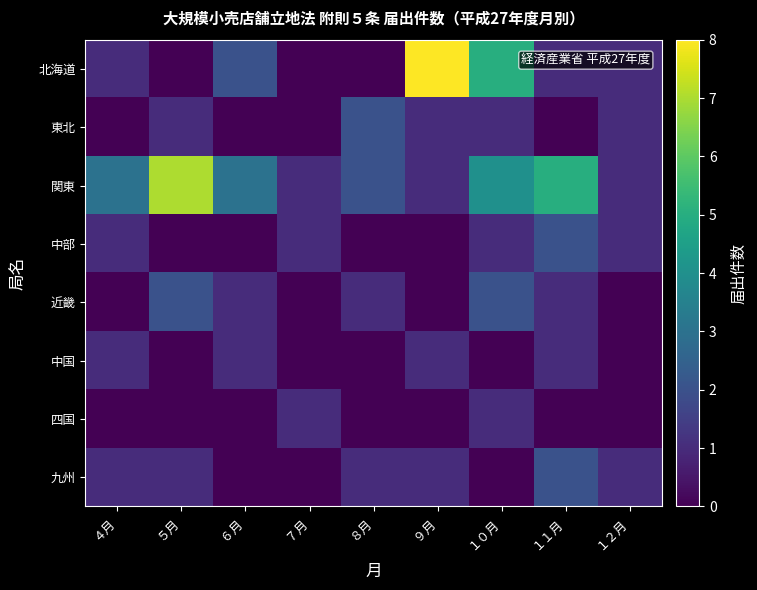

Reading right to left, extract all data points from this chart.

北海道: １２月=1	１１月=1	１０月=5	９月=8	８月=0	７月=0	６月=2	５月=0	４月=1
東北: １２月=1	１１月=0	１０月=1	９月=1	８月=2	７月=0	６月=0	５月=1	４月=0
関東: １２月=1	１１月=5	１０月=4	９月=1	８月=2	７月=1	６月=3	５月=7	４月=3
中部: １２月=1	１１月=2	１０月=1	９月=0	８月=0	７月=1	６月=0	５月=0	４月=1
近畿: １２月=0	１１月=1	１０月=2	９月=0	８月=1	７月=0	６月=1	５月=2	４月=0
中国: １２月=0	１１月=1	１０月=0	９月=1	８月=0	７月=0	６月=1	５月=0	４月=1
四国: １２月=0	１１月=0	１０月=1	９月=0	８月=0	７月=1	６月=0	５月=0	４月=0
九州: １２月=1	１１月=2	１０月=0	９月=1	８月=1	７月=0	６月=0	５月=1	４月=1